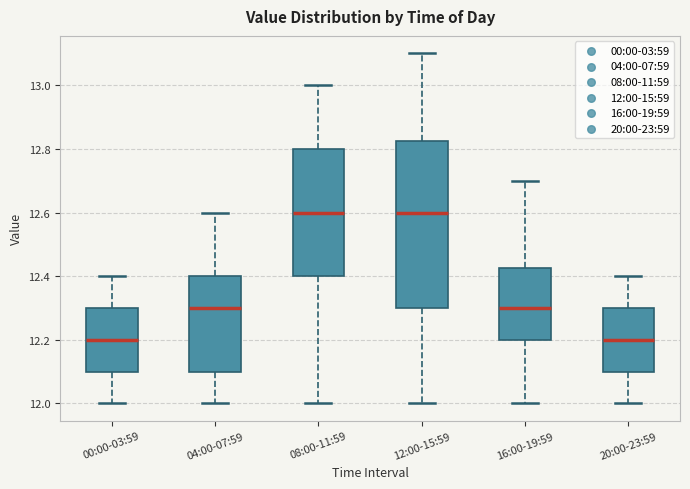

Where does the upper whisker of the box for 20:00-23:59 end on the y-axis? The values are not printed on the chart, so give them approximately, as read against the axis.

12.40